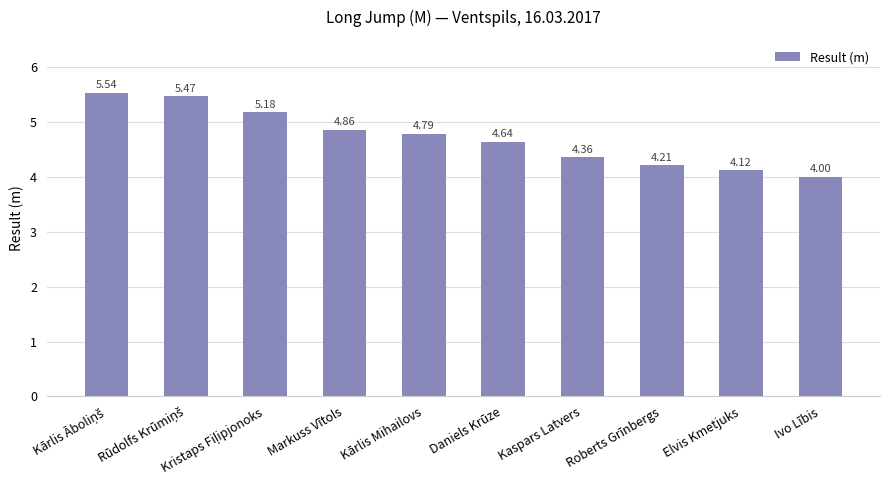

How many categories are shown in the chart?

10